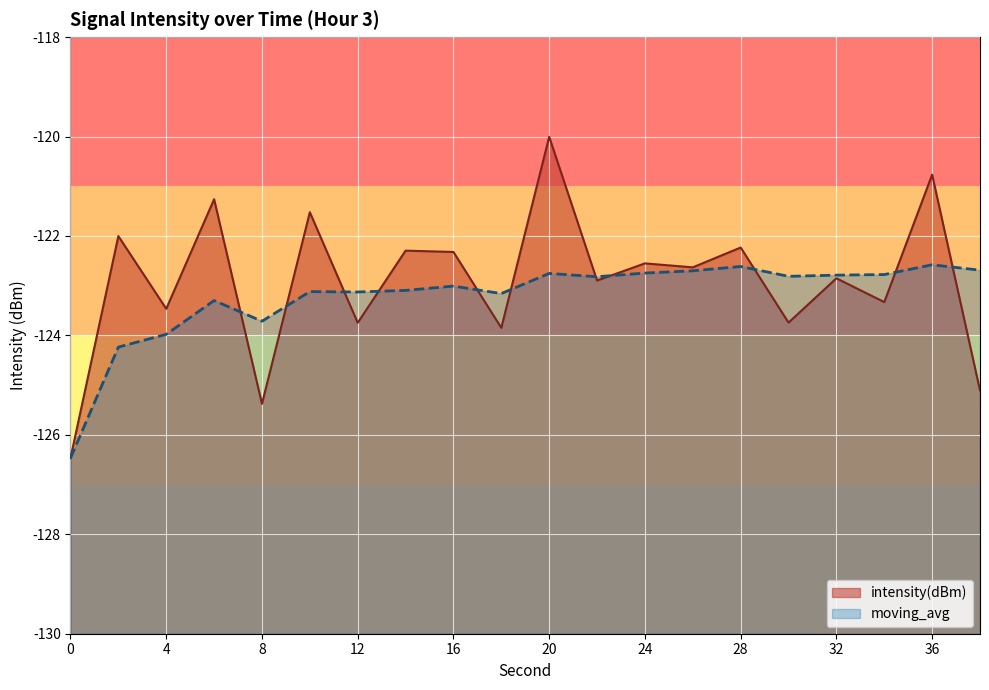

How many data points does each series have?

20